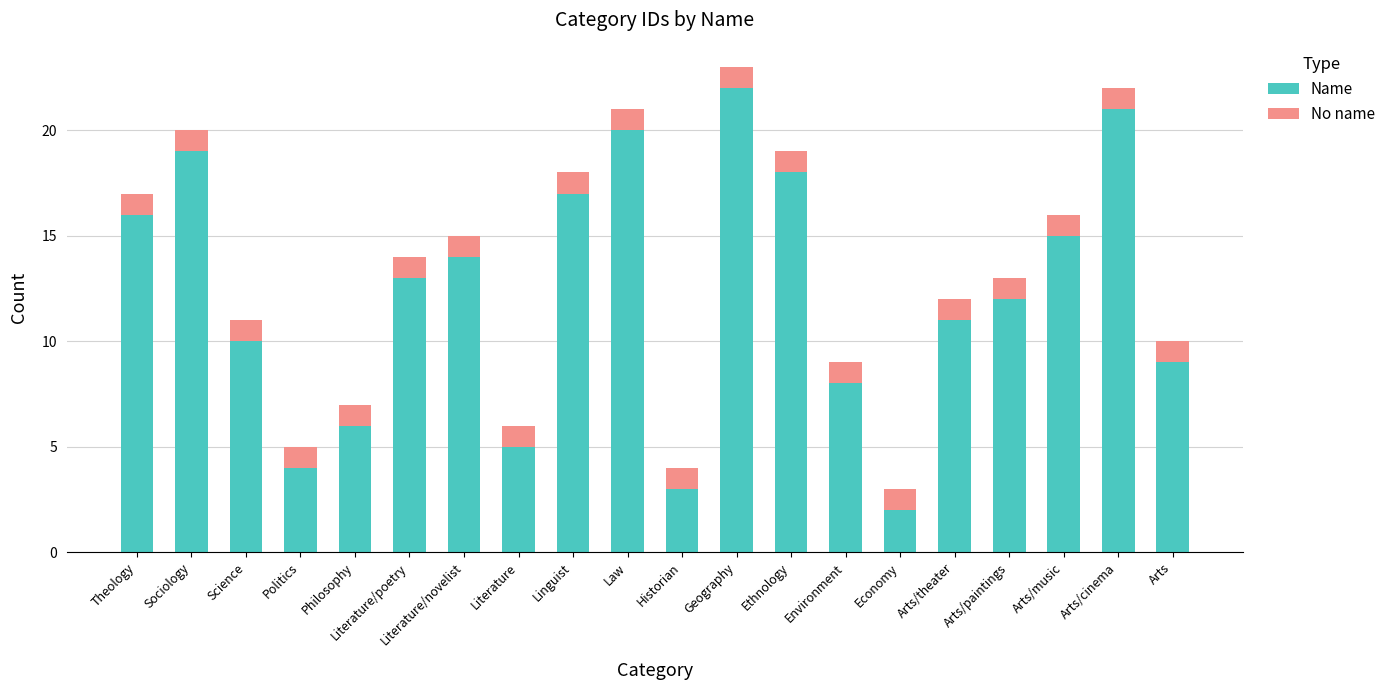

At which category is the sum across all series the highest?

Geography